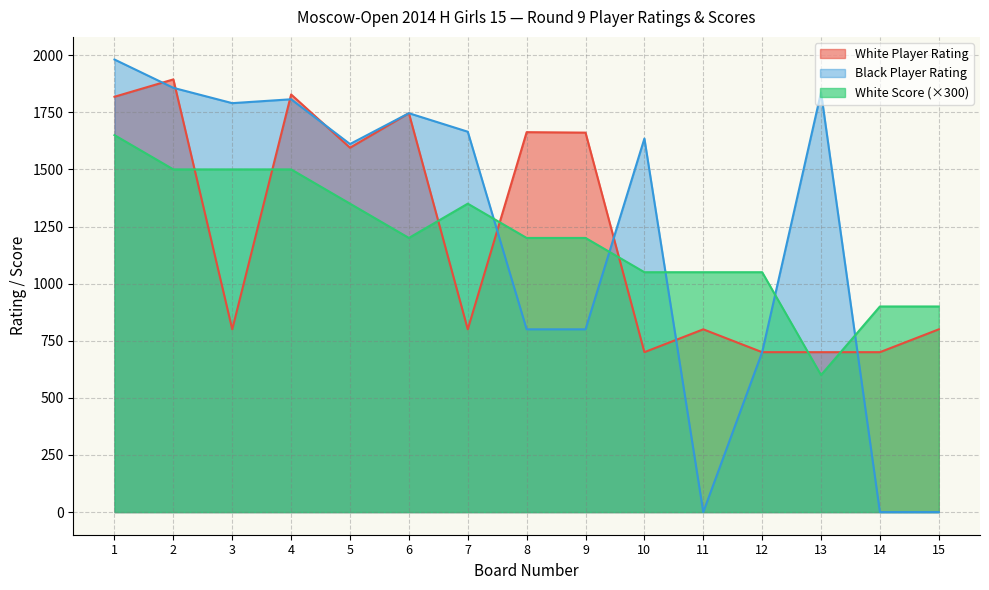

Rank the series at 13 from lowest to highest value.

White Score (×300), White Player Rating, Black Player Rating